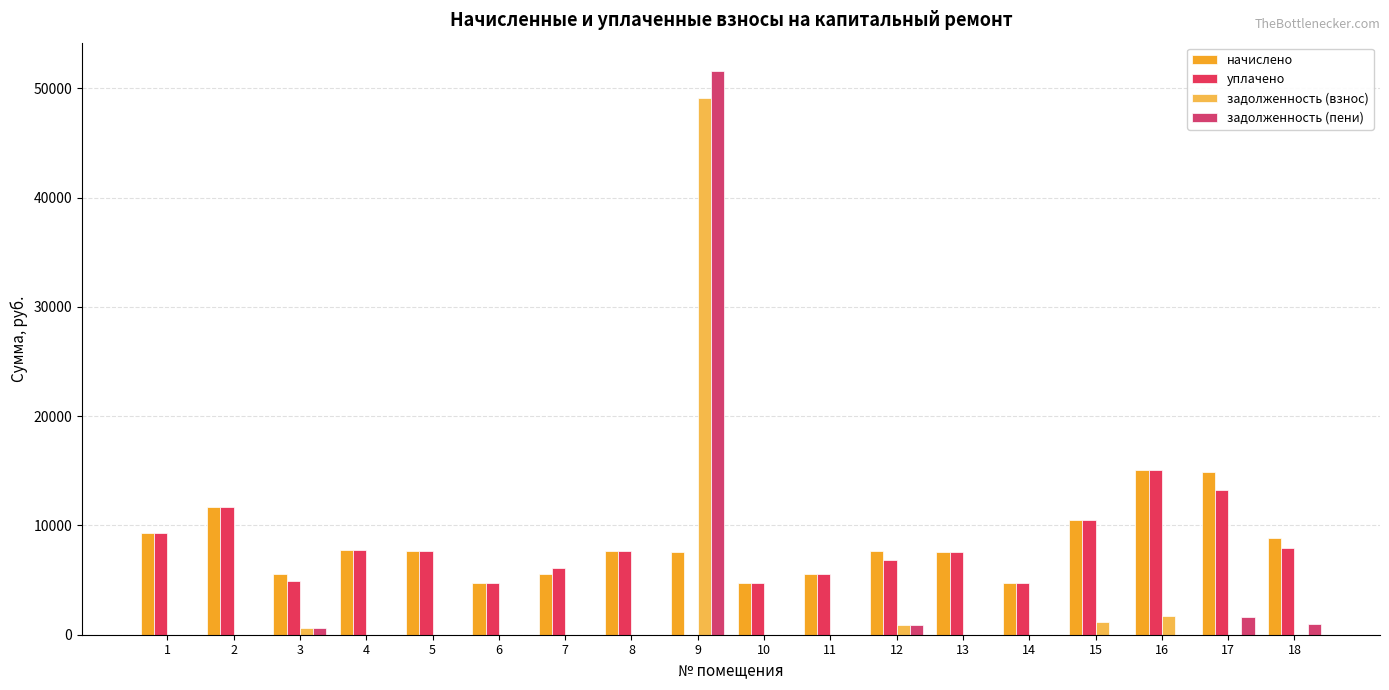

At which category does the chart reach its minimum across all series?

9